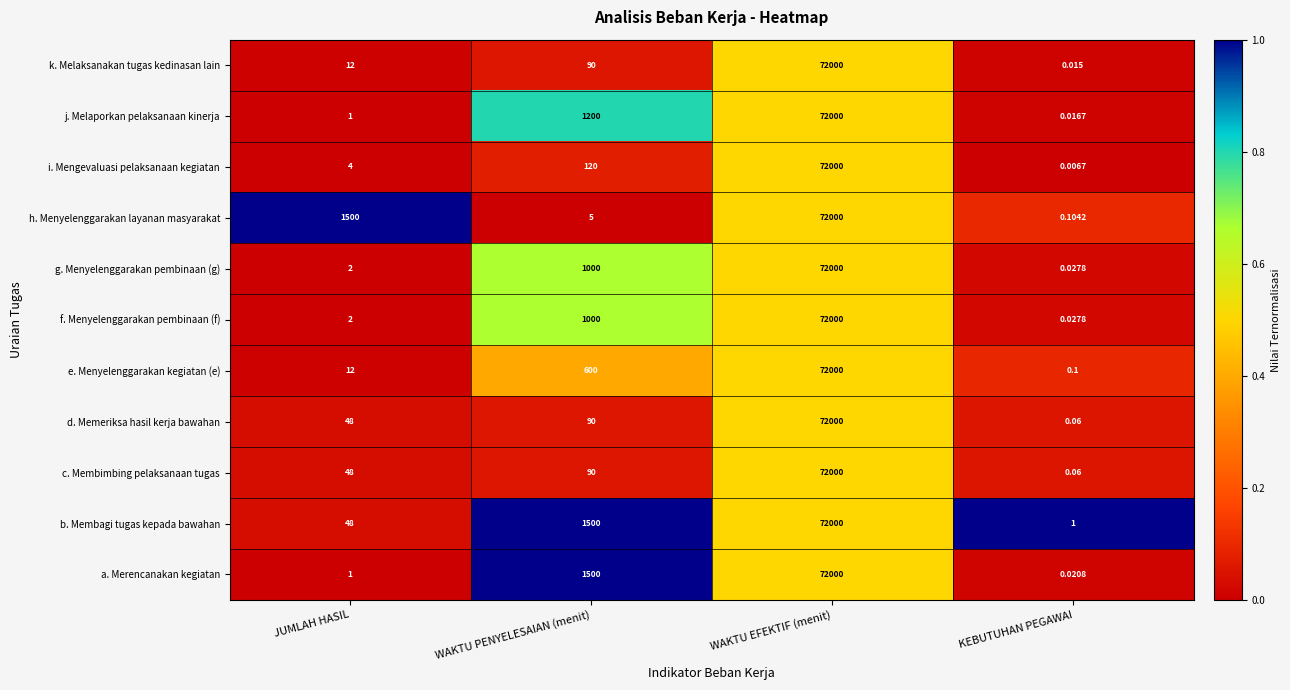

At which category does the chart reach its peak across all series?

WAKTU EFEKTIF (menit)